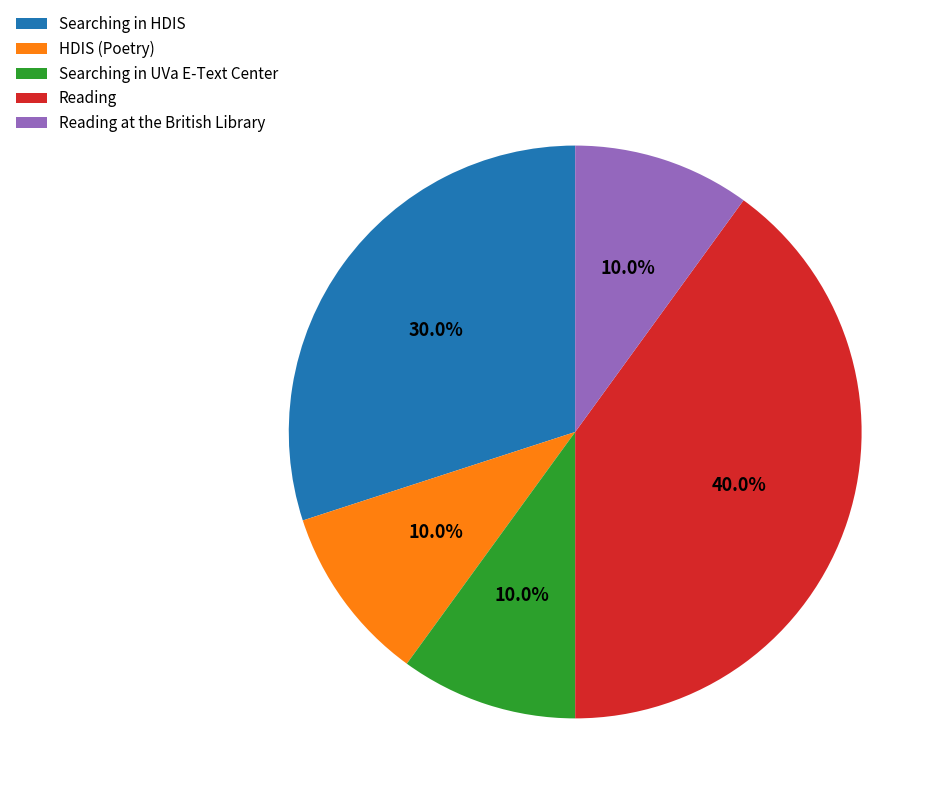

What is the largest slice in the pie chart?

Reading